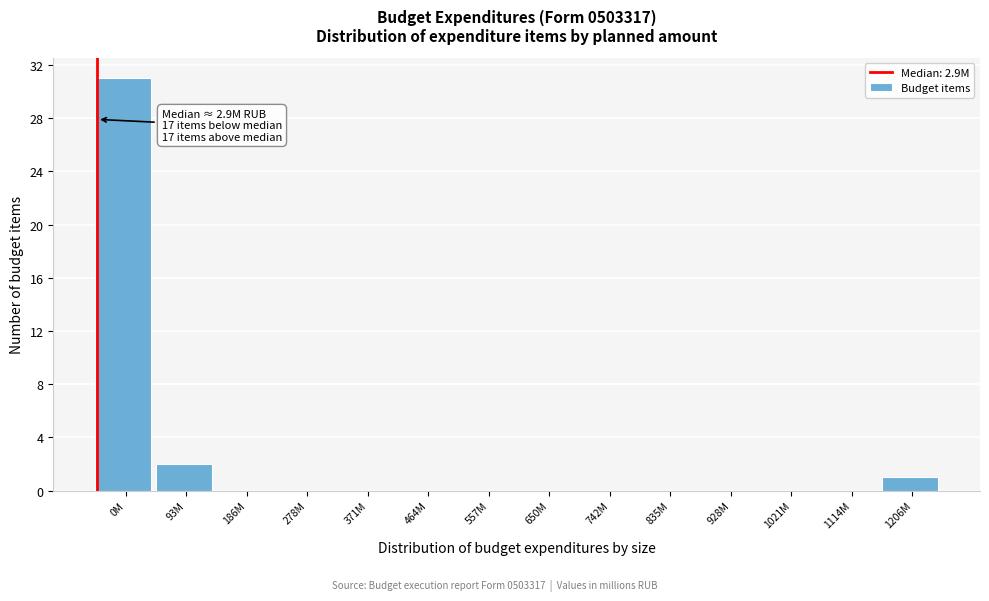

Reading right to left, list all the values displayed in this chart.

1206M=1	1114M=0	1021M=0	928M=0	835M=0	742M=0	650M=0	557M=0	464M=0	371M=0	278M=0	186M=0	93M=2	0M=31